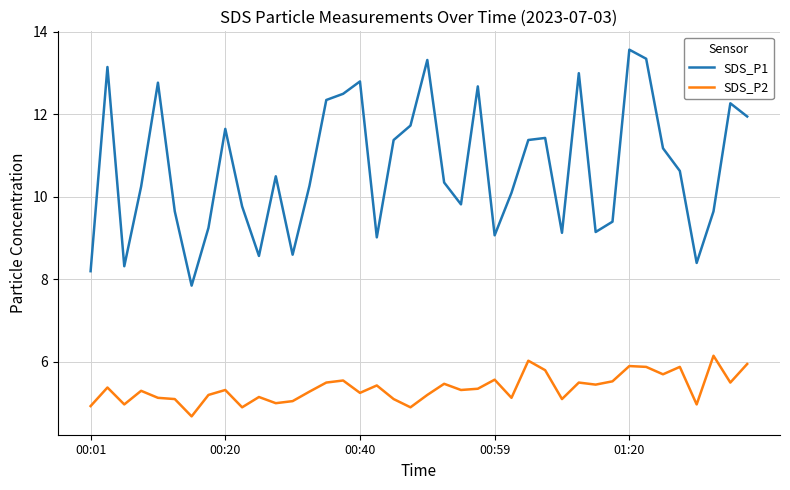

List the series in order of their overall mean, highest first.

SDS_P1, SDS_P2